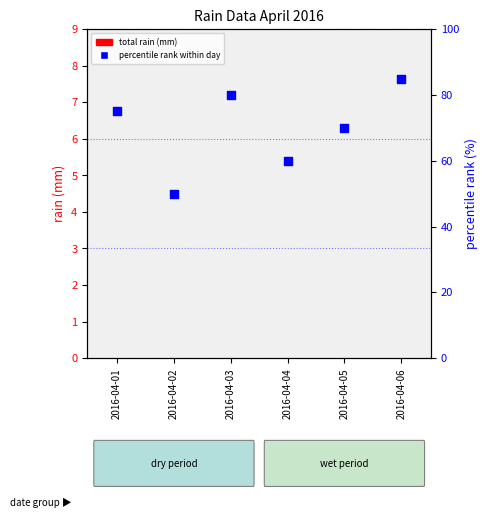

At how many categories does at least one series exceed 45?

6